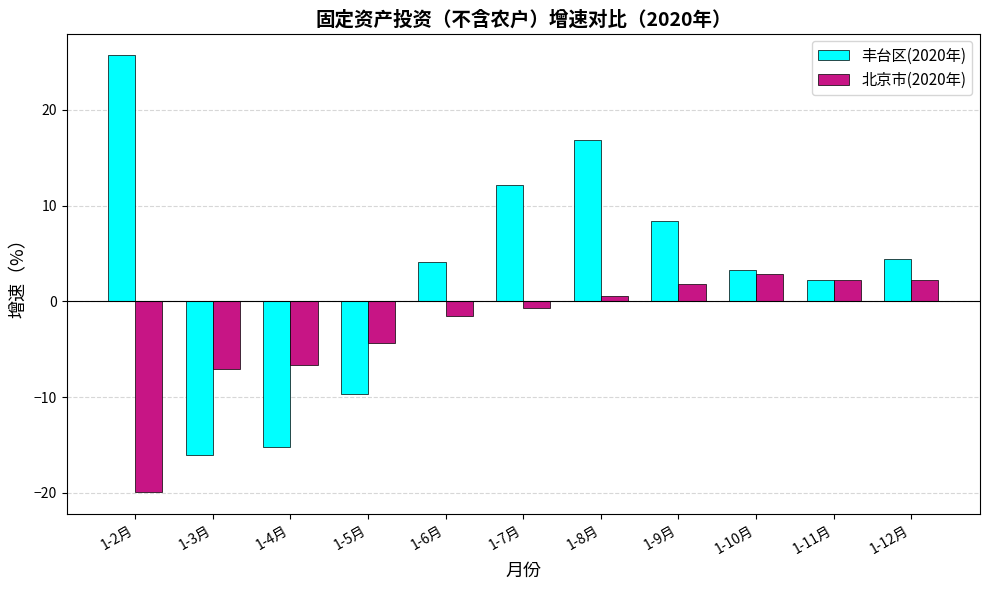

What is the difference between the second highest and minimum values in the 丰台区(2020年) series?

33.0